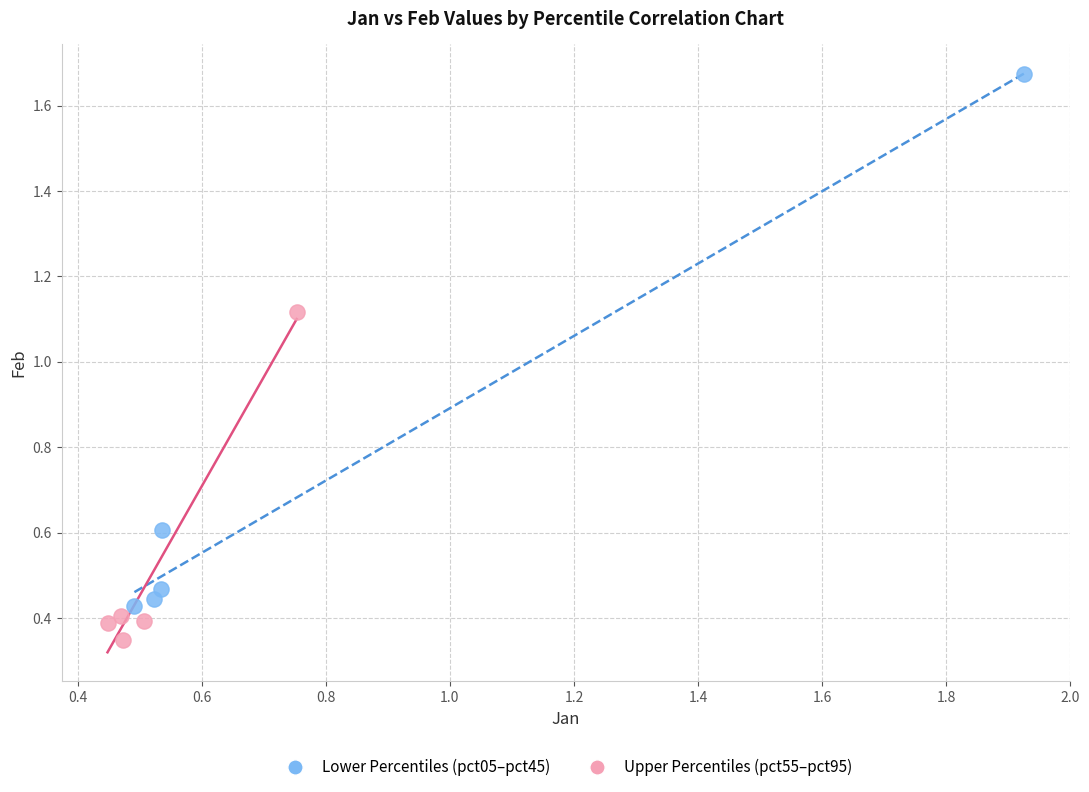

Which series reaches the maximum Y coordinate?

Lower Percentiles (pct05–pct45)